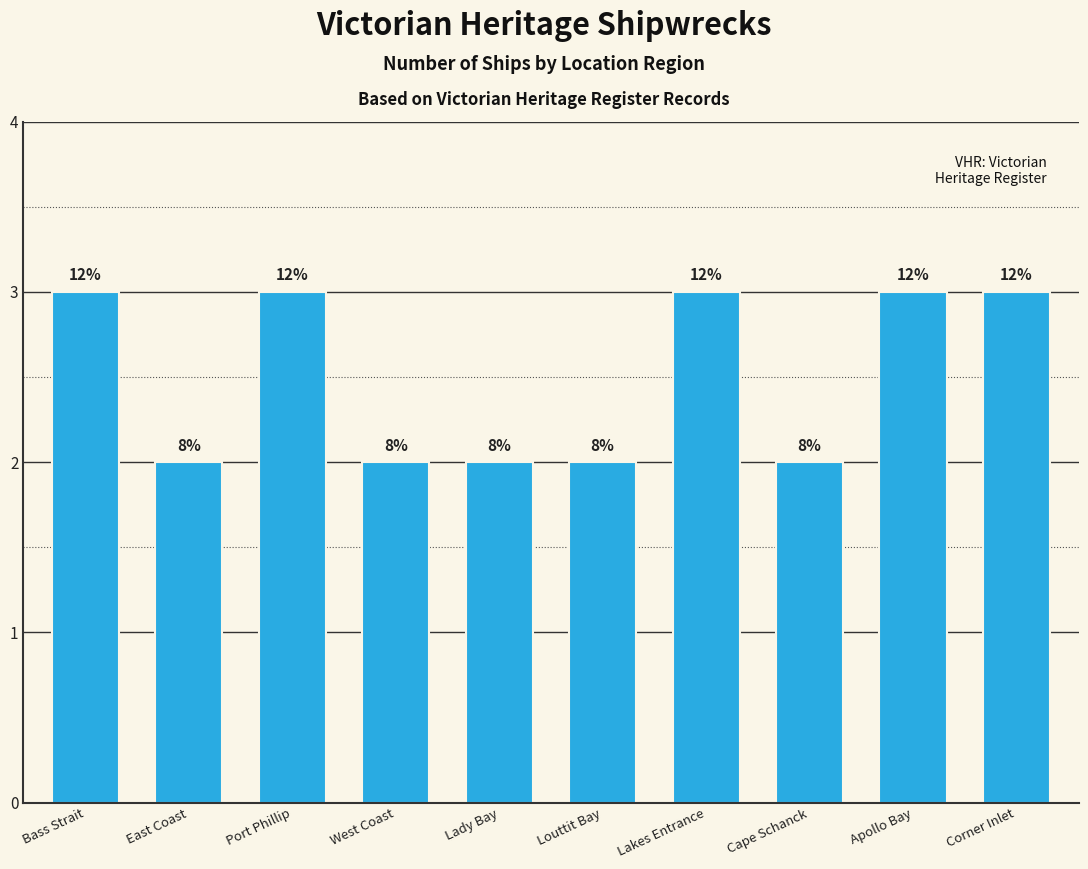

Between Apollo Bay and Lady Bay, which is larger?

Apollo Bay